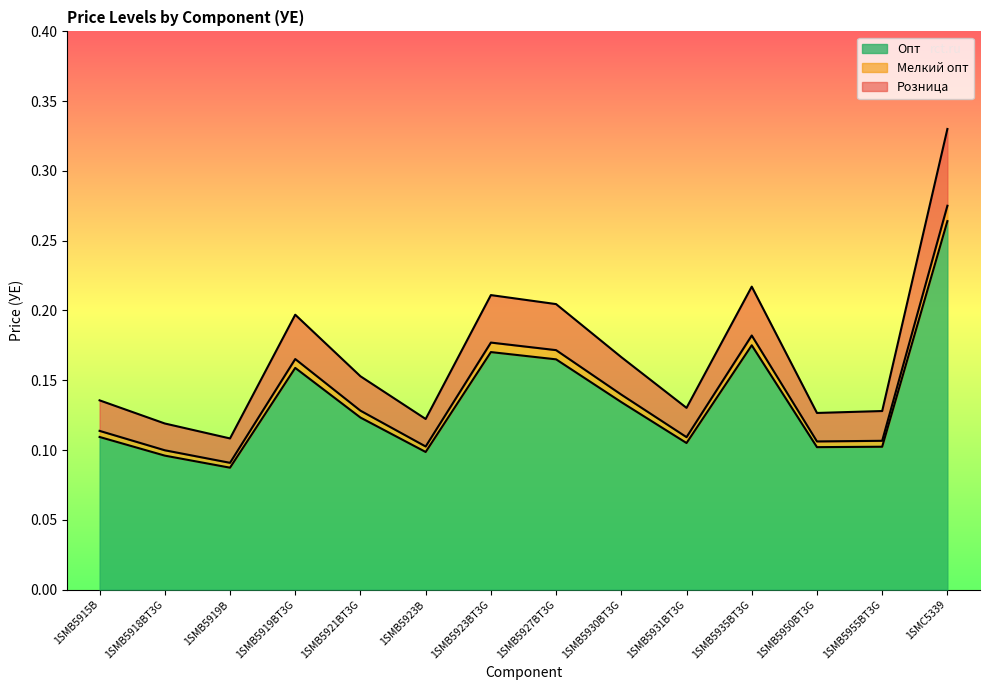

At which category does Розница reach its first local valley?

1SMB5919B